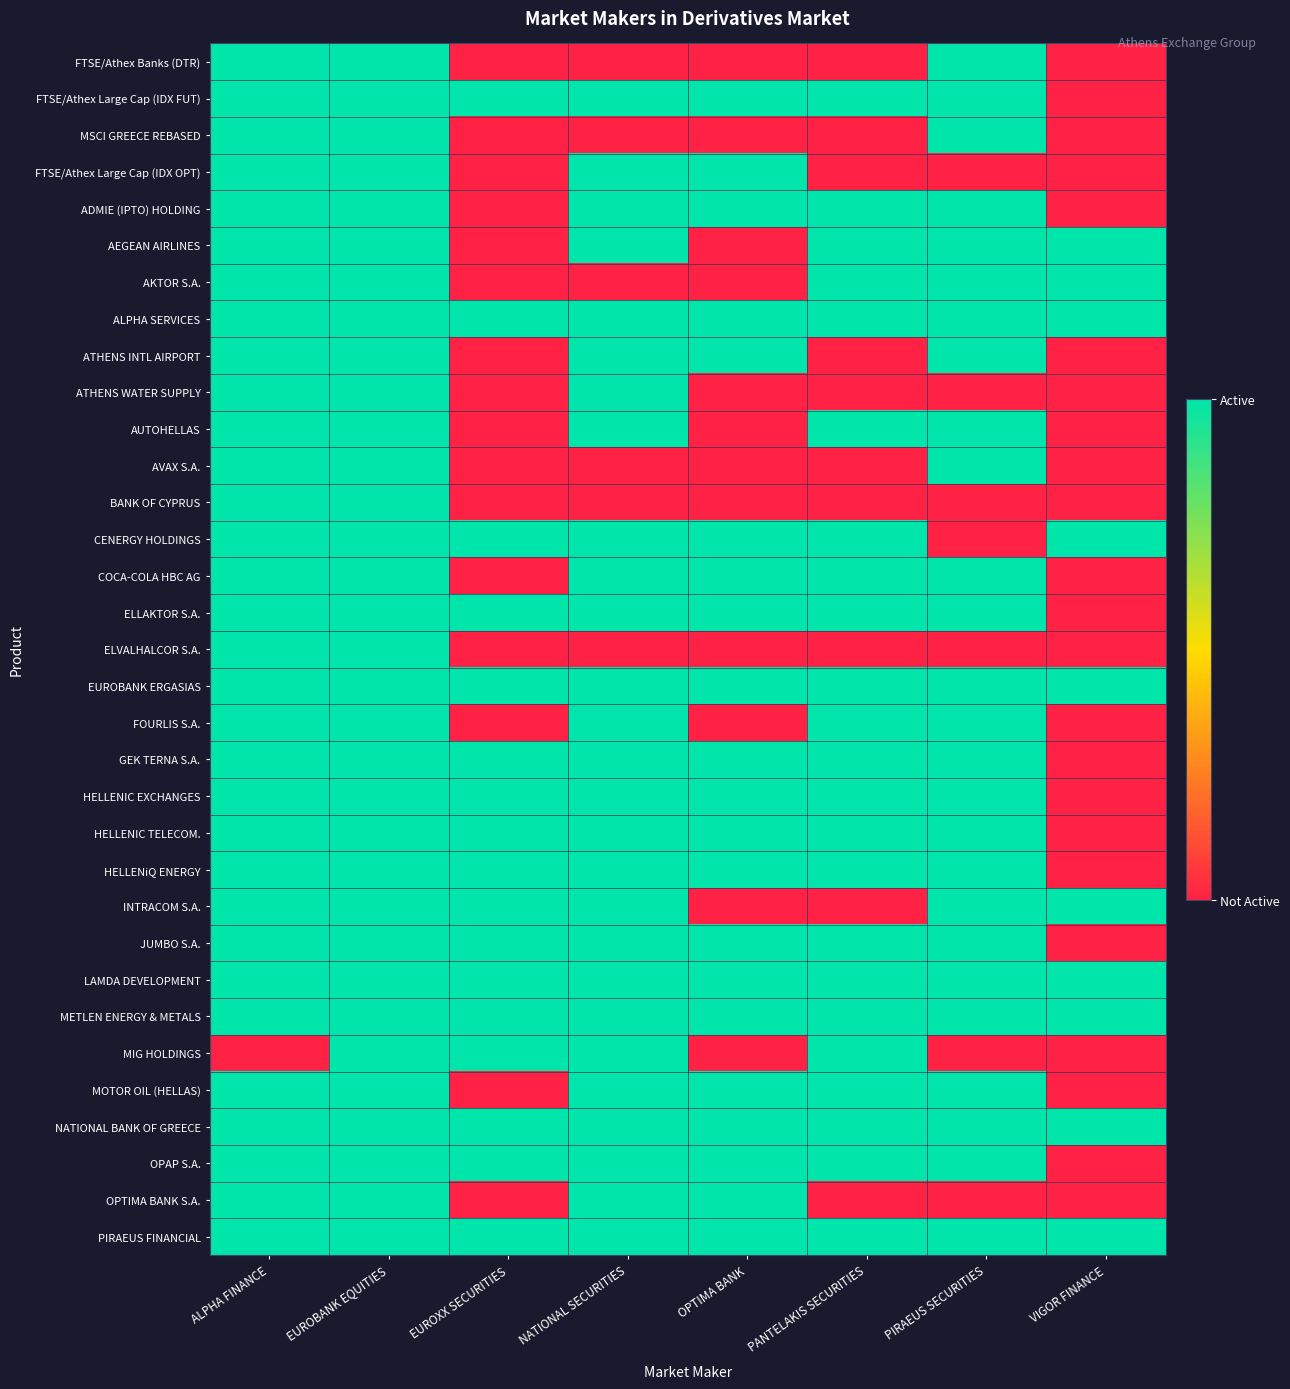

Reading left to right, transcribe all the data shown in this chart.

FTSE/Athex Banks (DTR): ALPHA FINANCE=1	EUROBANK EQUITIES=1	EUROXX SECURITIES=0	NATIONAL SECURITIES=0	OPTIMA BANK=0	PANTELAKIS SECURITIES=0	PIRAEUS SECURITIES=1	VIGOR FINANCE=0
FTSE/Athex Large Cap (IDX FUT): ALPHA FINANCE=1	EUROBANK EQUITIES=1	EUROXX SECURITIES=1	NATIONAL SECURITIES=1	OPTIMA BANK=1	PANTELAKIS SECURITIES=1	PIRAEUS SECURITIES=1	VIGOR FINANCE=0
MSCI GREECE REBASED: ALPHA FINANCE=1	EUROBANK EQUITIES=1	EUROXX SECURITIES=0	NATIONAL SECURITIES=0	OPTIMA BANK=0	PANTELAKIS SECURITIES=0	PIRAEUS SECURITIES=1	VIGOR FINANCE=0
FTSE/Athex Large Cap (IDX OPT): ALPHA FINANCE=1	EUROBANK EQUITIES=1	EUROXX SECURITIES=0	NATIONAL SECURITIES=1	OPTIMA BANK=1	PANTELAKIS SECURITIES=0	PIRAEUS SECURITIES=0	VIGOR FINANCE=0
ADMIE (IPTO) HOLDING: ALPHA FINANCE=1	EUROBANK EQUITIES=1	EUROXX SECURITIES=0	NATIONAL SECURITIES=1	OPTIMA BANK=1	PANTELAKIS SECURITIES=1	PIRAEUS SECURITIES=1	VIGOR FINANCE=0
AEGEAN AIRLINES: ALPHA FINANCE=1	EUROBANK EQUITIES=1	EUROXX SECURITIES=0	NATIONAL SECURITIES=1	OPTIMA BANK=0	PANTELAKIS SECURITIES=1	PIRAEUS SECURITIES=1	VIGOR FINANCE=1
AKTOR S.A.: ALPHA FINANCE=1	EUROBANK EQUITIES=1	EUROXX SECURITIES=0	NATIONAL SECURITIES=0	OPTIMA BANK=0	PANTELAKIS SECURITIES=1	PIRAEUS SECURITIES=1	VIGOR FINANCE=1
ALPHA SERVICES: ALPHA FINANCE=1	EUROBANK EQUITIES=1	EUROXX SECURITIES=1	NATIONAL SECURITIES=1	OPTIMA BANK=1	PANTELAKIS SECURITIES=1	PIRAEUS SECURITIES=1	VIGOR FINANCE=1
ATHENS INTL AIRPORT: ALPHA FINANCE=1	EUROBANK EQUITIES=1	EUROXX SECURITIES=0	NATIONAL SECURITIES=1	OPTIMA BANK=1	PANTELAKIS SECURITIES=0	PIRAEUS SECURITIES=1	VIGOR FINANCE=0
ATHENS WATER SUPPLY: ALPHA FINANCE=1	EUROBANK EQUITIES=1	EUROXX SECURITIES=0	NATIONAL SECURITIES=1	OPTIMA BANK=0	PANTELAKIS SECURITIES=0	PIRAEUS SECURITIES=0	VIGOR FINANCE=0
AUTOHELLAS: ALPHA FINANCE=1	EUROBANK EQUITIES=1	EUROXX SECURITIES=0	NATIONAL SECURITIES=1	OPTIMA BANK=0	PANTELAKIS SECURITIES=1	PIRAEUS SECURITIES=1	VIGOR FINANCE=0
AVAX S.A.: ALPHA FINANCE=1	EUROBANK EQUITIES=1	EUROXX SECURITIES=0	NATIONAL SECURITIES=0	OPTIMA BANK=0	PANTELAKIS SECURITIES=0	PIRAEUS SECURITIES=1	VIGOR FINANCE=0
BANK OF CYPRUS: ALPHA FINANCE=1	EUROBANK EQUITIES=1	EUROXX SECURITIES=0	NATIONAL SECURITIES=0	OPTIMA BANK=0	PANTELAKIS SECURITIES=0	PIRAEUS SECURITIES=0	VIGOR FINANCE=0
CENERGY HOLDINGS: ALPHA FINANCE=1	EUROBANK EQUITIES=1	EUROXX SECURITIES=1	NATIONAL SECURITIES=1	OPTIMA BANK=1	PANTELAKIS SECURITIES=1	PIRAEUS SECURITIES=0	VIGOR FINANCE=1
COCA-COLA HBC AG: ALPHA FINANCE=1	EUROBANK EQUITIES=1	EUROXX SECURITIES=0	NATIONAL SECURITIES=1	OPTIMA BANK=1	PANTELAKIS SECURITIES=1	PIRAEUS SECURITIES=1	VIGOR FINANCE=0
ELLAKTOR S.A.: ALPHA FINANCE=1	EUROBANK EQUITIES=1	EUROXX SECURITIES=1	NATIONAL SECURITIES=1	OPTIMA BANK=1	PANTELAKIS SECURITIES=1	PIRAEUS SECURITIES=1	VIGOR FINANCE=0
ELVALHALCOR S.A.: ALPHA FINANCE=1	EUROBANK EQUITIES=1	EUROXX SECURITIES=0	NATIONAL SECURITIES=0	OPTIMA BANK=0	PANTELAKIS SECURITIES=0	PIRAEUS SECURITIES=0	VIGOR FINANCE=0
EUROBANK ERGASIAS: ALPHA FINANCE=1	EUROBANK EQUITIES=1	EUROXX SECURITIES=1	NATIONAL SECURITIES=1	OPTIMA BANK=1	PANTELAKIS SECURITIES=1	PIRAEUS SECURITIES=1	VIGOR FINANCE=1
FOURLIS S.A.: ALPHA FINANCE=1	EUROBANK EQUITIES=1	EUROXX SECURITIES=0	NATIONAL SECURITIES=1	OPTIMA BANK=0	PANTELAKIS SECURITIES=1	PIRAEUS SECURITIES=1	VIGOR FINANCE=0
GEK TERNA S.A.: ALPHA FINANCE=1	EUROBANK EQUITIES=1	EUROXX SECURITIES=1	NATIONAL SECURITIES=1	OPTIMA BANK=1	PANTELAKIS SECURITIES=1	PIRAEUS SECURITIES=1	VIGOR FINANCE=0
HELLENIC EXCHANGES: ALPHA FINANCE=1	EUROBANK EQUITIES=1	EUROXX SECURITIES=1	NATIONAL SECURITIES=1	OPTIMA BANK=1	PANTELAKIS SECURITIES=1	PIRAEUS SECURITIES=1	VIGOR FINANCE=0
HELLENIC TELECOM.: ALPHA FINANCE=1	EUROBANK EQUITIES=1	EUROXX SECURITIES=1	NATIONAL SECURITIES=1	OPTIMA BANK=1	PANTELAKIS SECURITIES=1	PIRAEUS SECURITIES=1	VIGOR FINANCE=0
HELLENiQ ENERGY: ALPHA FINANCE=1	EUROBANK EQUITIES=1	EUROXX SECURITIES=1	NATIONAL SECURITIES=1	OPTIMA BANK=1	PANTELAKIS SECURITIES=1	PIRAEUS SECURITIES=1	VIGOR FINANCE=0
INTRACOM S.A.: ALPHA FINANCE=1	EUROBANK EQUITIES=1	EUROXX SECURITIES=1	NATIONAL SECURITIES=1	OPTIMA BANK=0	PANTELAKIS SECURITIES=0	PIRAEUS SECURITIES=1	VIGOR FINANCE=1
JUMBO S.A.: ALPHA FINANCE=1	EUROBANK EQUITIES=1	EUROXX SECURITIES=1	NATIONAL SECURITIES=1	OPTIMA BANK=1	PANTELAKIS SECURITIES=1	PIRAEUS SECURITIES=1	VIGOR FINANCE=0
LAMDA DEVELOPMENT: ALPHA FINANCE=1	EUROBANK EQUITIES=1	EUROXX SECURITIES=1	NATIONAL SECURITIES=1	OPTIMA BANK=1	PANTELAKIS SECURITIES=1	PIRAEUS SECURITIES=1	VIGOR FINANCE=1
METLEN ENERGY & METALS: ALPHA FINANCE=1	EUROBANK EQUITIES=1	EUROXX SECURITIES=1	NATIONAL SECURITIES=1	OPTIMA BANK=1	PANTELAKIS SECURITIES=1	PIRAEUS SECURITIES=1	VIGOR FINANCE=1
MIG HOLDINGS: ALPHA FINANCE=0	EUROBANK EQUITIES=1	EUROXX SECURITIES=1	NATIONAL SECURITIES=1	OPTIMA BANK=0	PANTELAKIS SECURITIES=1	PIRAEUS SECURITIES=0	VIGOR FINANCE=0
MOTOR OIL (HELLAS): ALPHA FINANCE=1	EUROBANK EQUITIES=1	EUROXX SECURITIES=0	NATIONAL SECURITIES=1	OPTIMA BANK=1	PANTELAKIS SECURITIES=1	PIRAEUS SECURITIES=1	VIGOR FINANCE=0
NATIONAL BANK OF GREECE: ALPHA FINANCE=1	EUROBANK EQUITIES=1	EUROXX SECURITIES=1	NATIONAL SECURITIES=1	OPTIMA BANK=1	PANTELAKIS SECURITIES=1	PIRAEUS SECURITIES=1	VIGOR FINANCE=1
OPAP S.A.: ALPHA FINANCE=1	EUROBANK EQUITIES=1	EUROXX SECURITIES=1	NATIONAL SECURITIES=1	OPTIMA BANK=1	PANTELAKIS SECURITIES=1	PIRAEUS SECURITIES=1	VIGOR FINANCE=0
OPTIMA BANK S.A.: ALPHA FINANCE=1	EUROBANK EQUITIES=1	EUROXX SECURITIES=0	NATIONAL SECURITIES=1	OPTIMA BANK=1	PANTELAKIS SECURITIES=0	PIRAEUS SECURITIES=0	VIGOR FINANCE=0
PIRAEUS FINANCIAL: ALPHA FINANCE=1	EUROBANK EQUITIES=1	EUROXX SECURITIES=1	NATIONAL SECURITIES=1	OPTIMA BANK=1	PANTELAKIS SECURITIES=1	PIRAEUS SECURITIES=1	VIGOR FINANCE=1